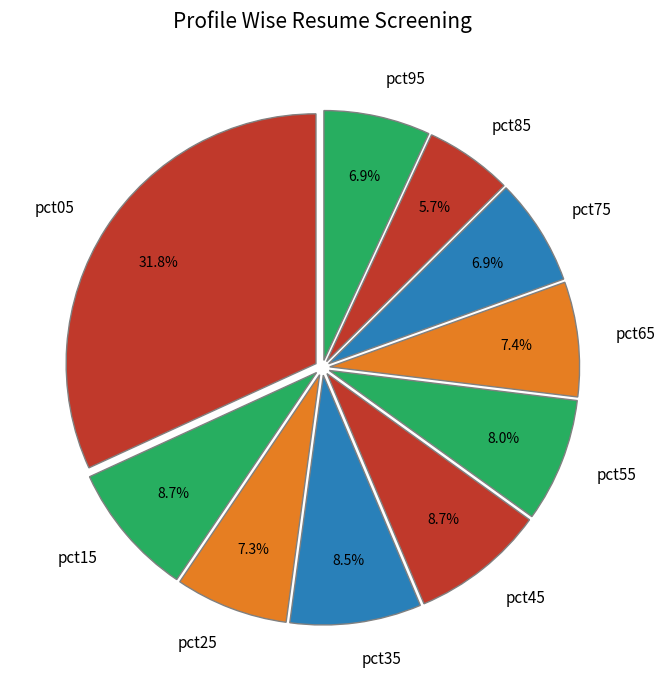

What percentage is the pct95 slice, to the nearest percent?

7%